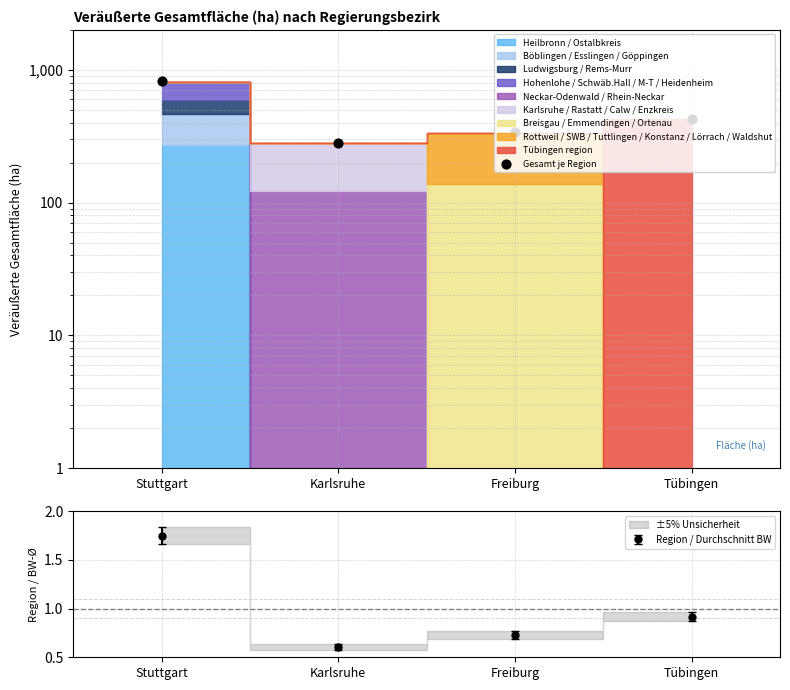

What is the ratio of the value at Stuttgart to the value at Tübingen?

1.9